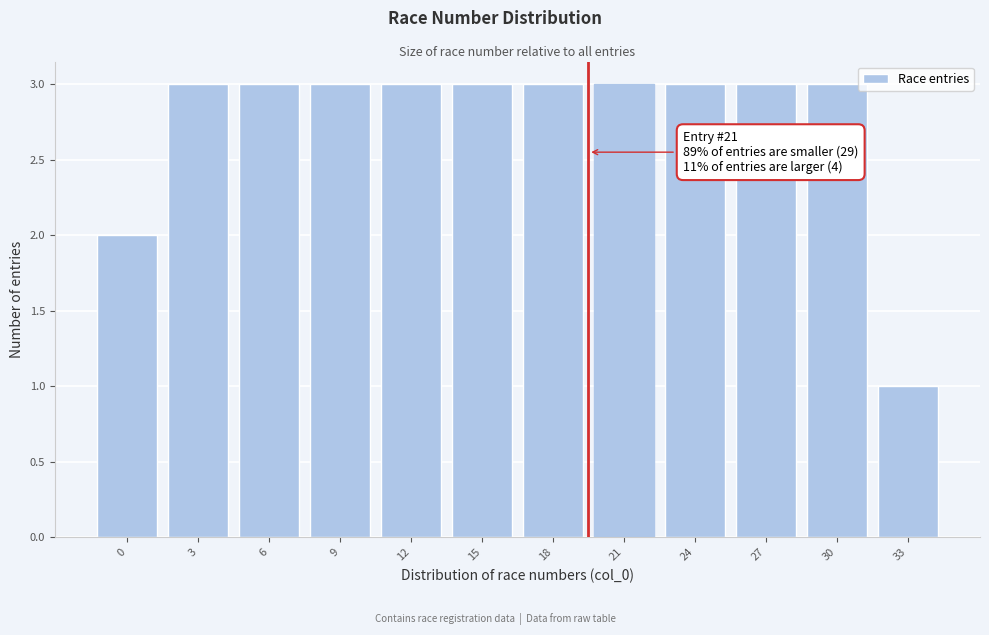

Reading left to right, list all the values displayed in this chart.

0=2	3=3	6=3	9=3	12=3	15=3	18=3	21=3	24=3	27=3	30=3	33=1